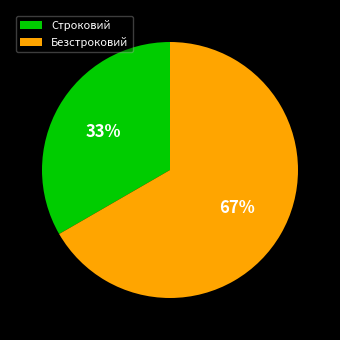

To the nearest percent, what is the combined percentage of Строковий and Безстроковий?

100%